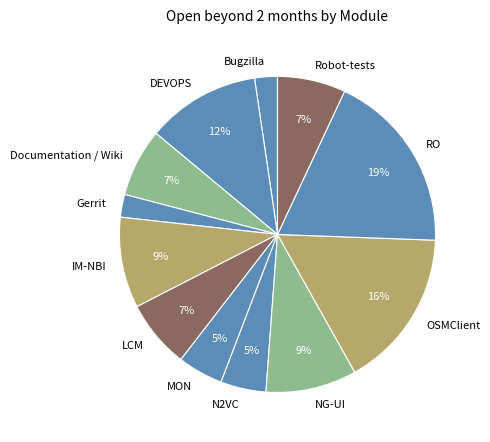

True or false: NG-UI accounts for 9% of the total.

True